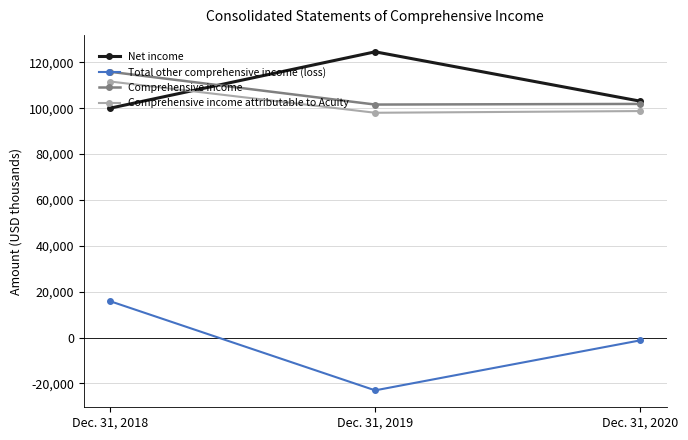

At which label is Comprehensive income attributable to Acuity closest to 104806?

Dec. 31, 2020